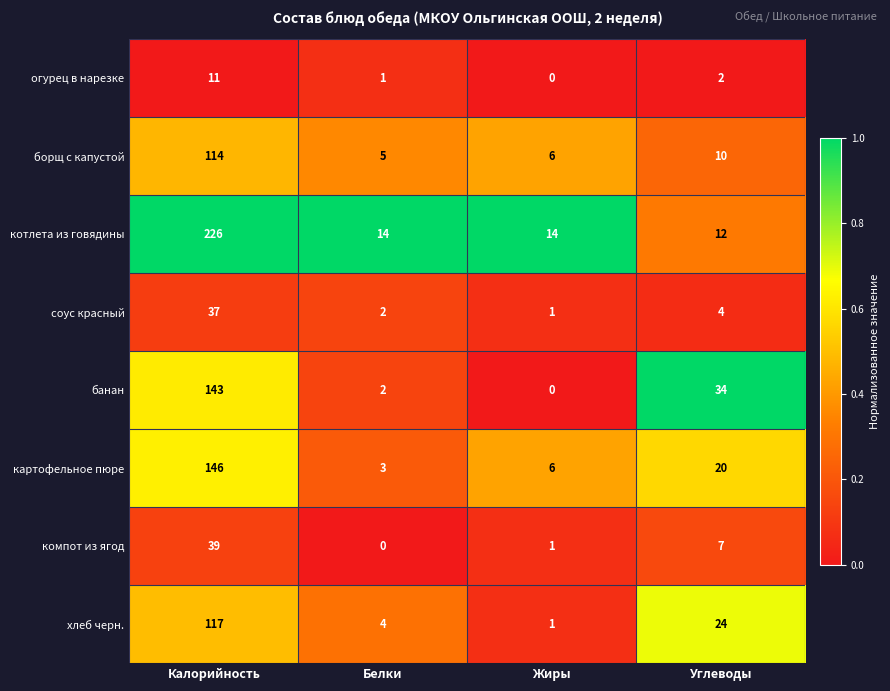

Rank the series at Калорийность from highest to lowest value.

котлета из говядины, картофельное пюре, банан, хлеб черн., борщ с капустой, компот из ягод, соус красный, огурец в нарезке